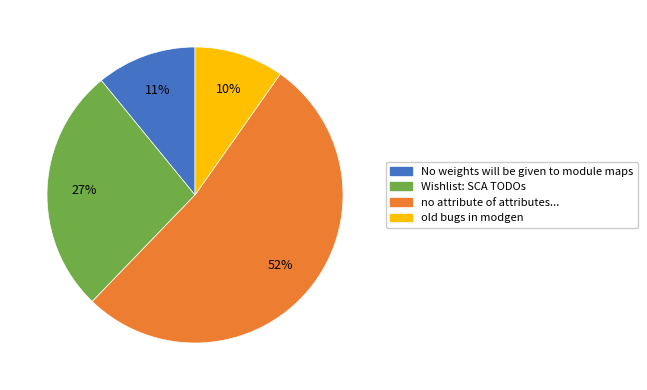

What is the ratio of the value at Wishlist: SCA TODOs to the value at No weights will be given to module maps?

2.5